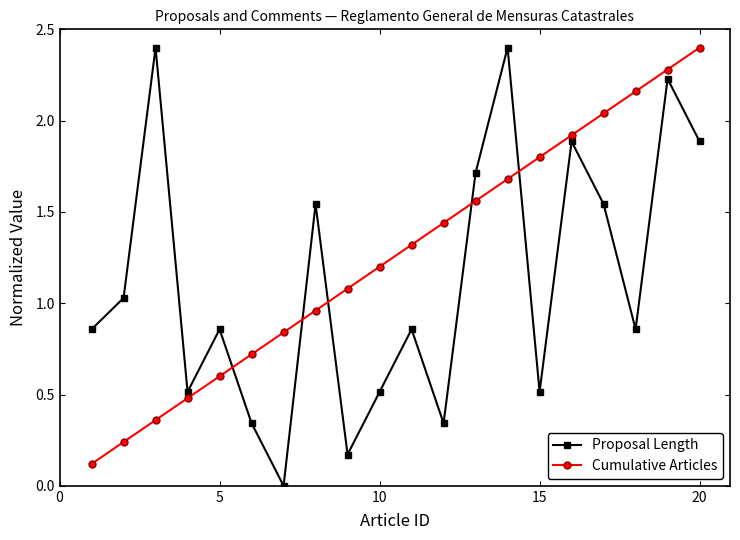

What is the value of the Proposal Length point at the 20th from the left?

1.9